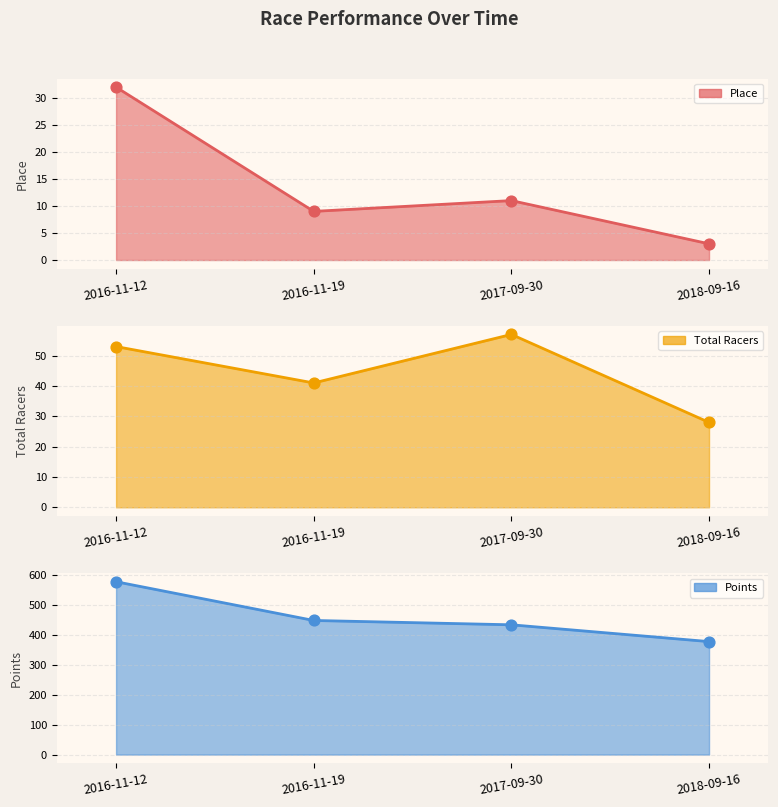

Which series has the largest total across all categories?

Points